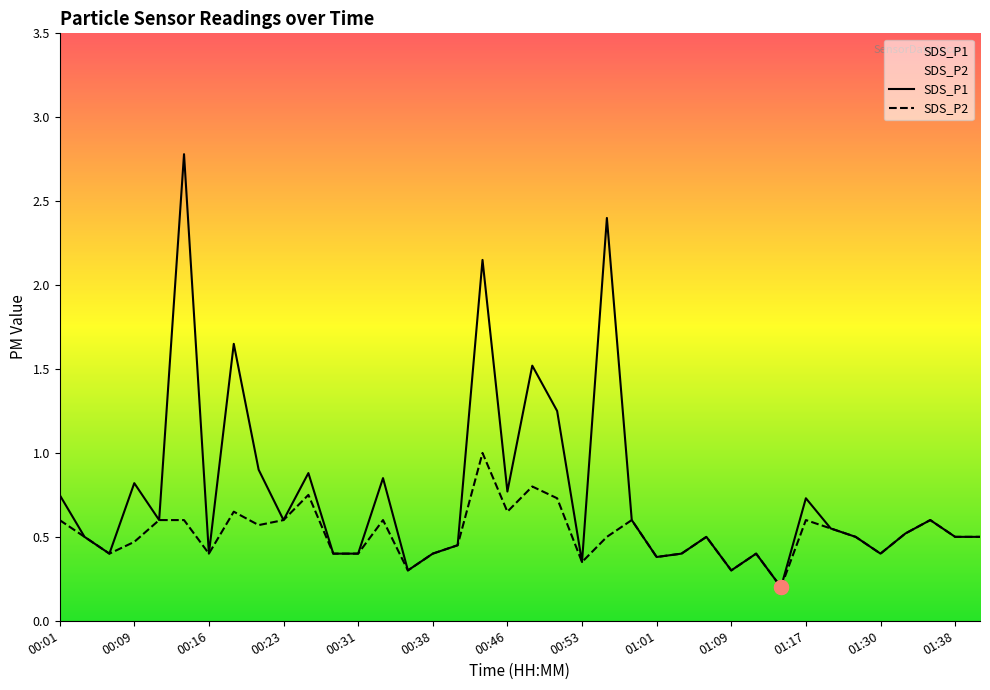

What is the difference between the maximum and minimum values in the SDS_P1 series?

2.6